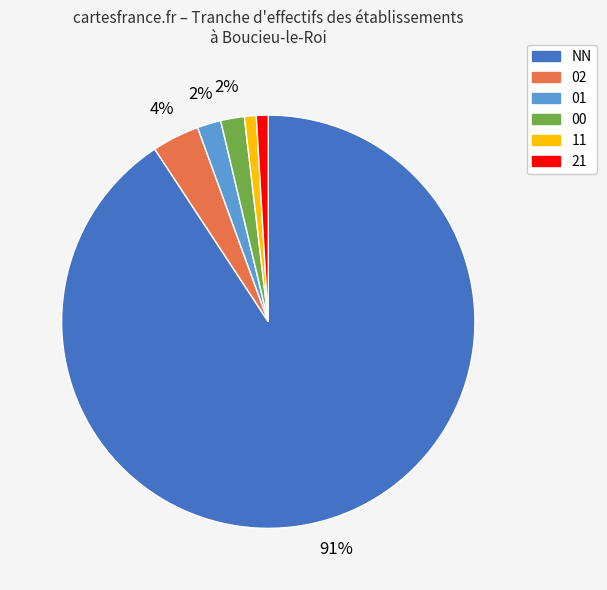

How many slices are in this pie chart?

6